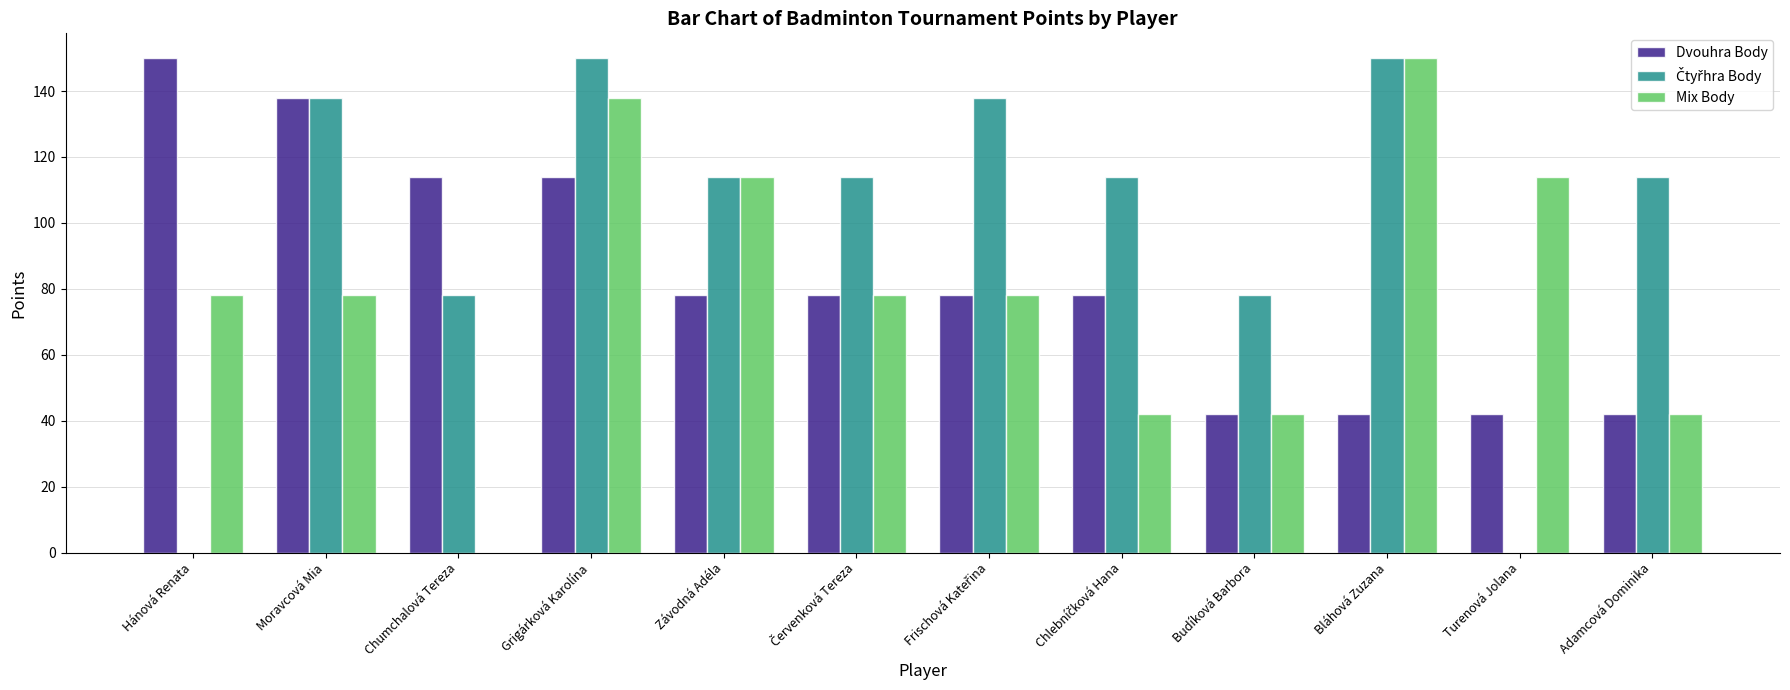

At which category is the sum across all series the highest?

Grigárková Karolína